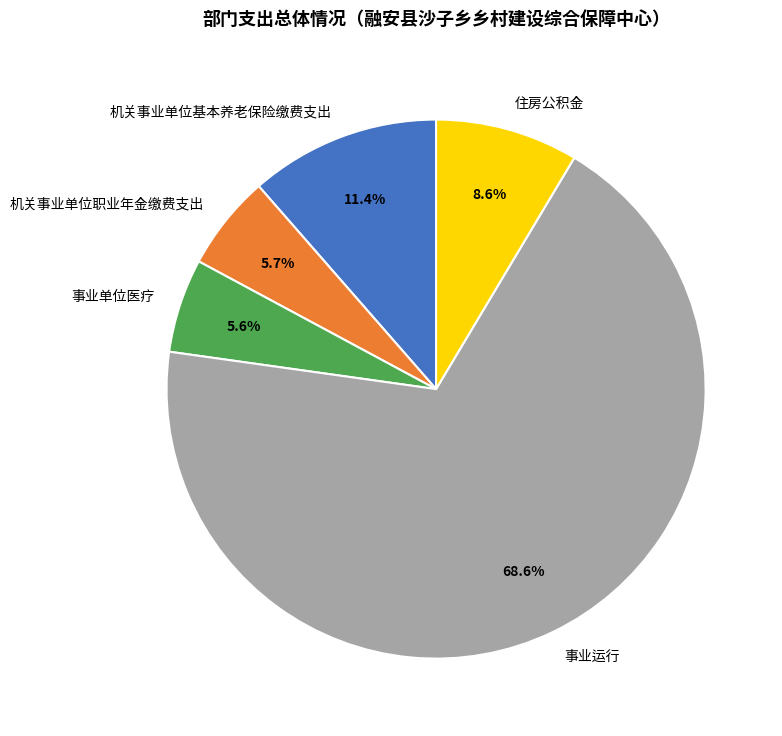

To the nearest percent, what portion does 机关事业单位基本养老保险缴费支出 represent?

11%